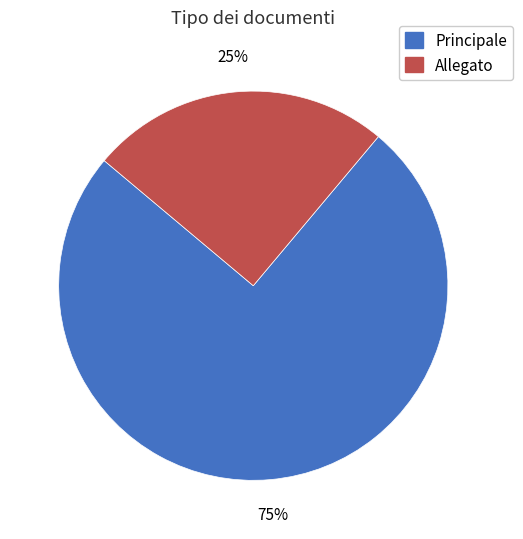

Between Principale and Allegato, which is larger?

Principale